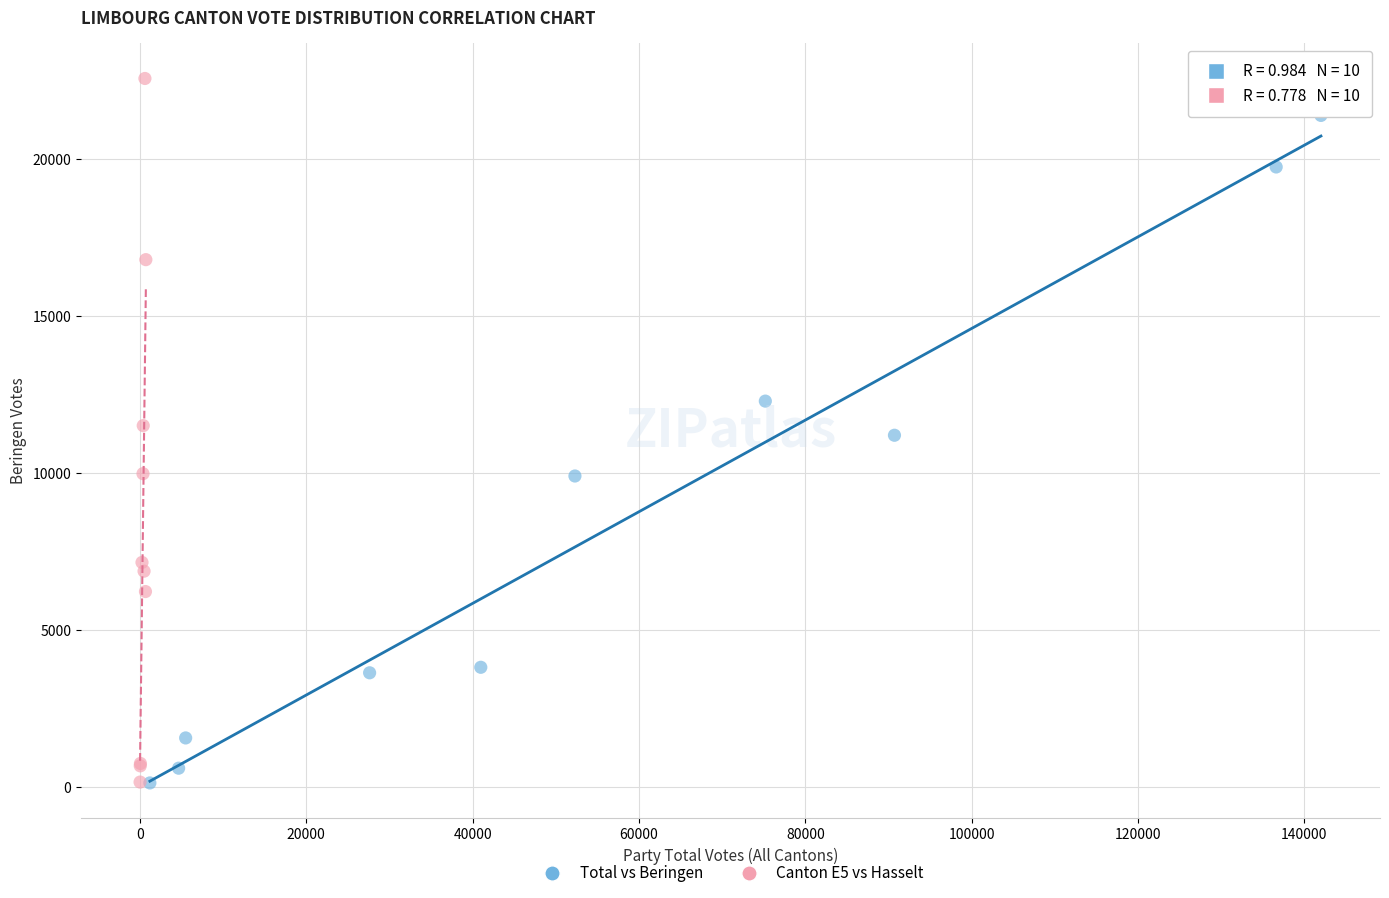

Which series reaches the maximum Y coordinate?

Canton E5 vs Hasselt